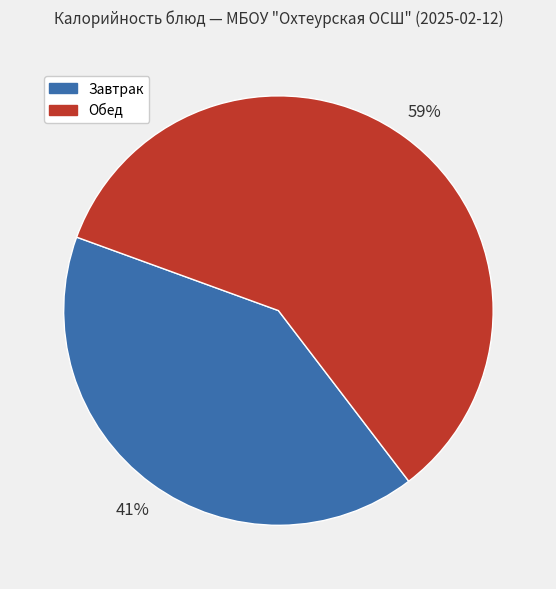

To the nearest percent, what is the average slice percentage?

50%